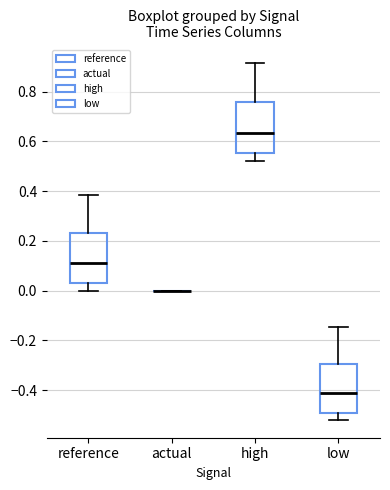

Reading left to right, transcribe this box plot: for each box, give where its median line is, the range the box spans, and where its two whiskers end, as read against the y-axis. The values are not printed on the chart, so give them approximately, as read against the axis.

reference: median 0.12, box 0.04 to 0.24, whiskers 0.00 to 0.38
actual: box collapsed to a line at 0.00, whiskers 0.00 to 0.00
high: median 0.64, box 0.56 to 0.76, whiskers 0.52 to 0.92
low: median -0.42, box -0.50 to -0.30, whiskers -0.52 to -0.14